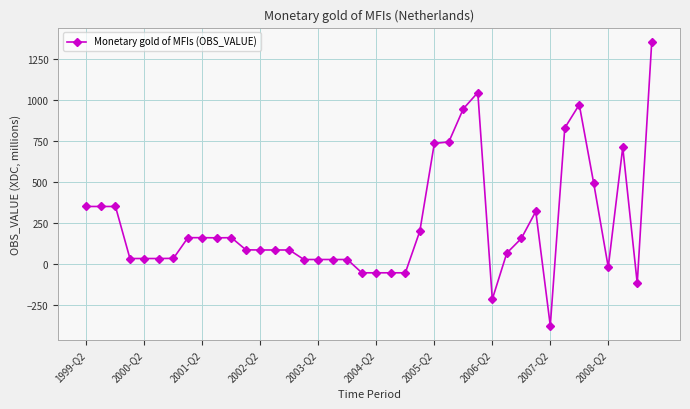

What is the value of the 33rd point from the left?

-377